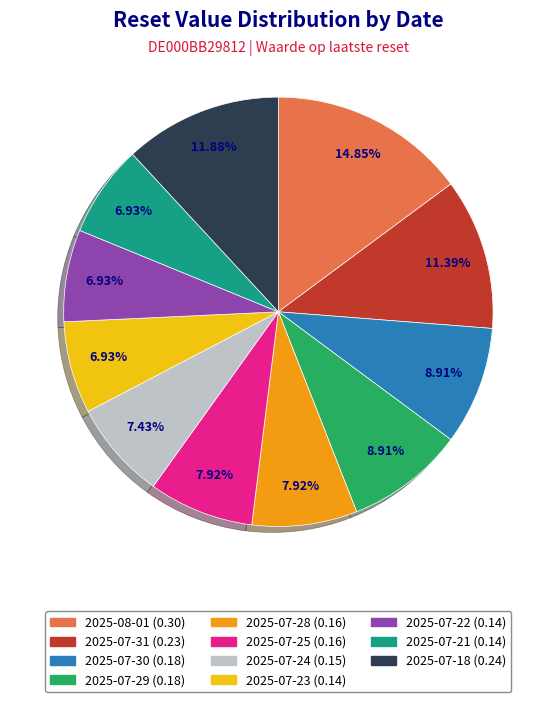

How many segments does this pie chart have?

11